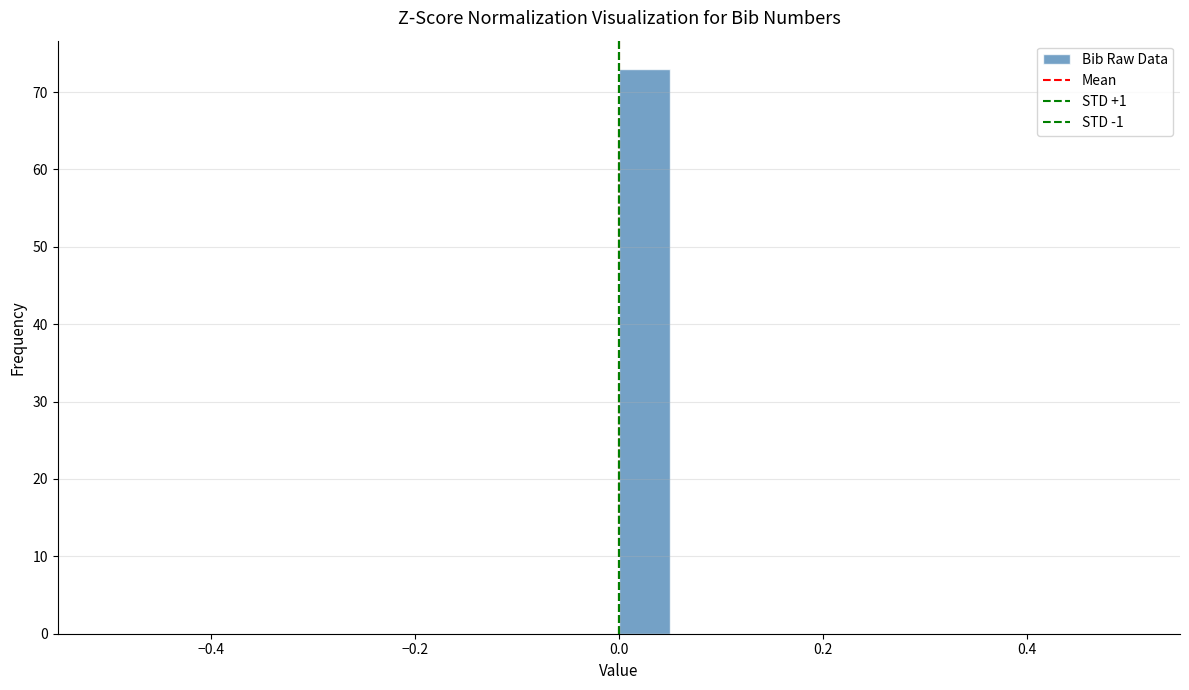

Read against the x-axis, roughly where is the centre of the tallest bar?

0.02